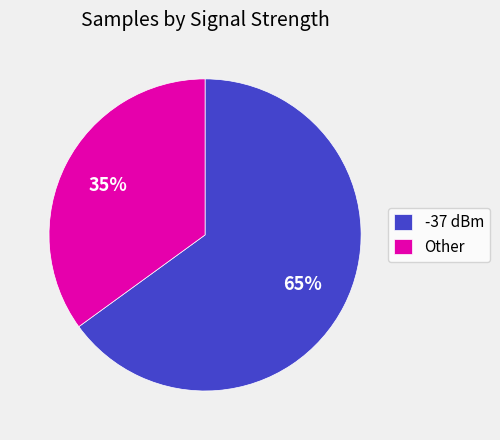

Is there any slice that represents more than half of the pie?

Yes